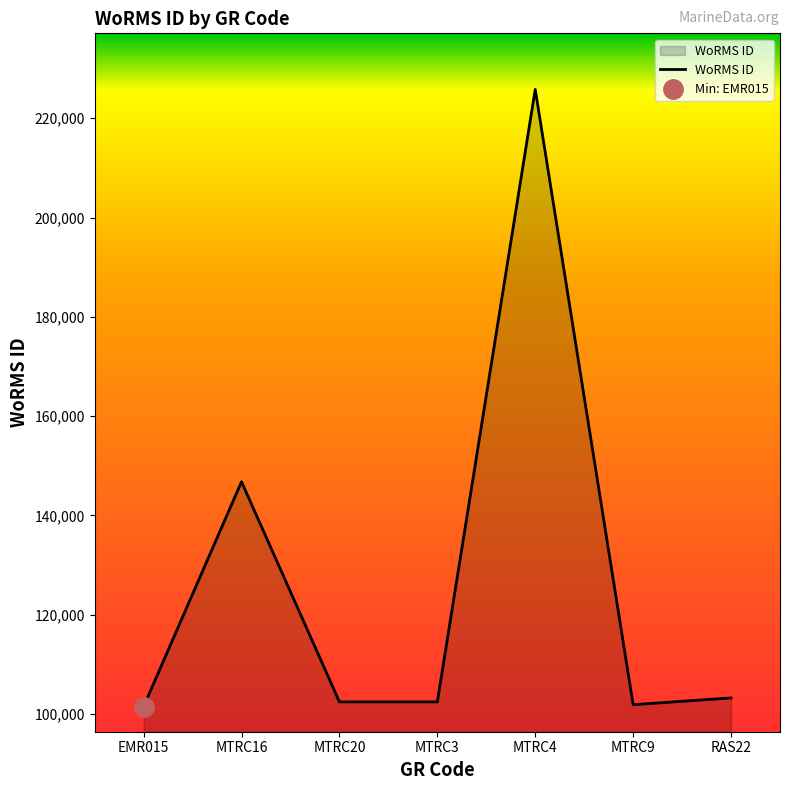

At which category does the data reach its first local valley?

MTRC3